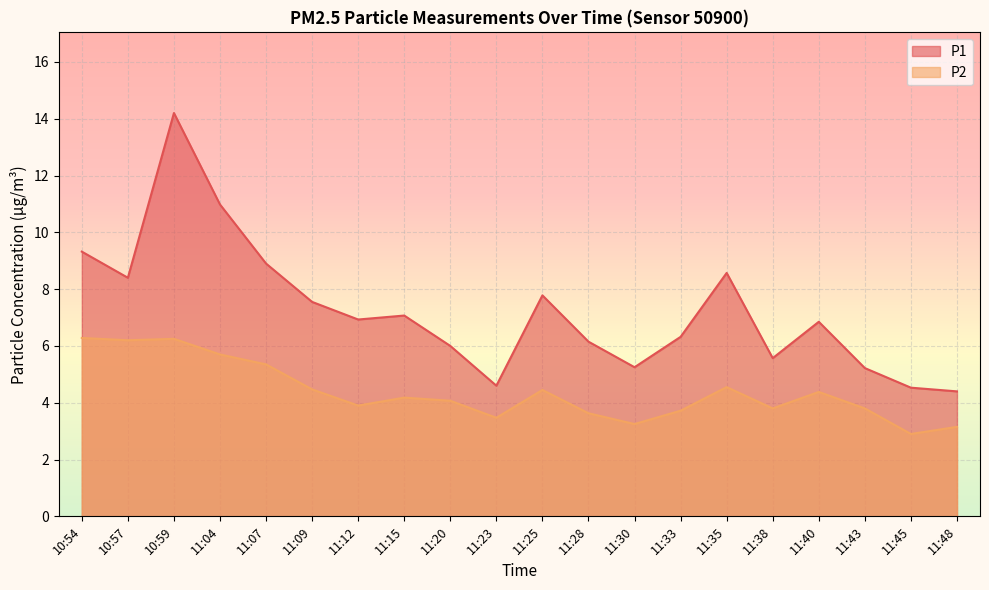

At which label is P1 closest to 9?

11:07